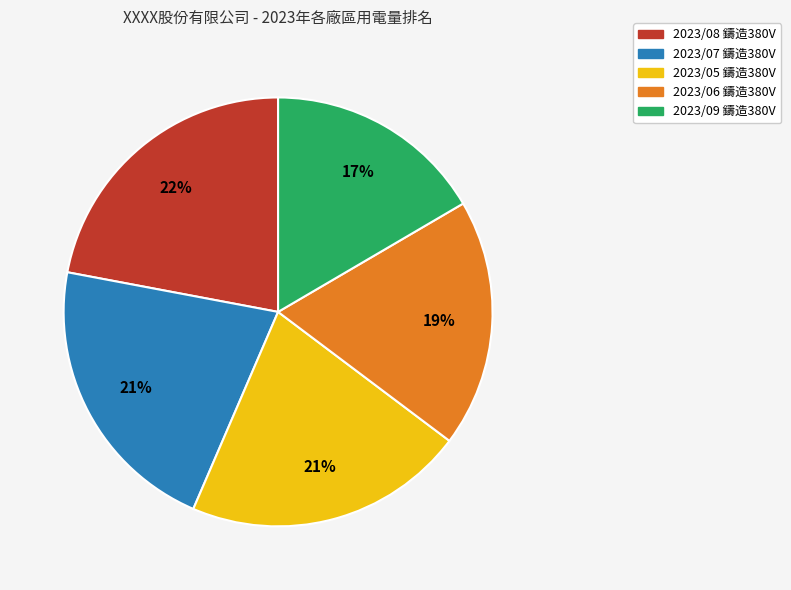

To the nearest percent, what percentage of the pie is 2023/06 鑄造380V?

19%